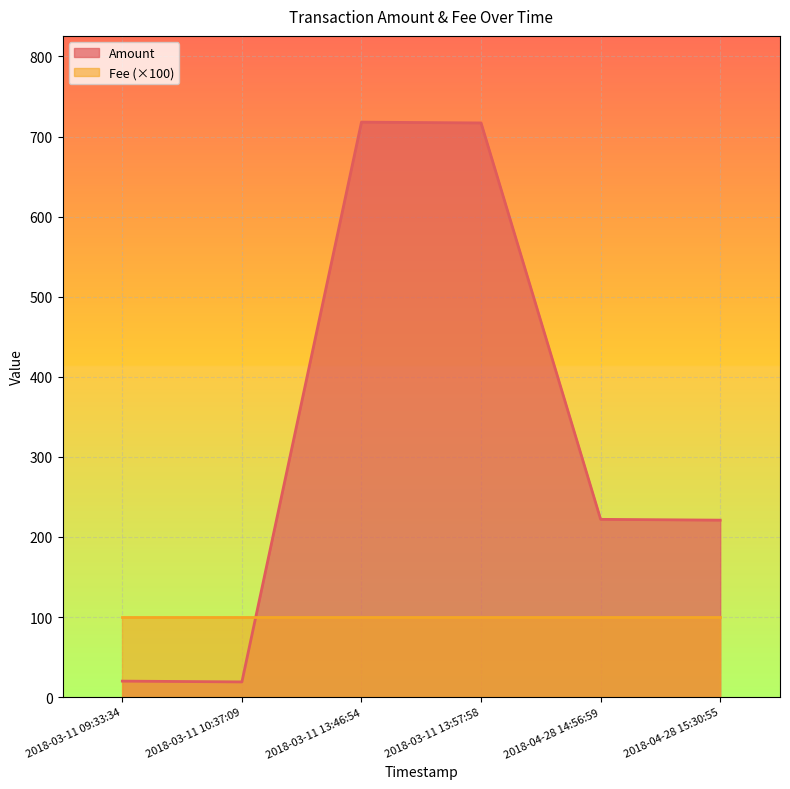

True or false: Amount and Fee (×100) cross at least once.

True